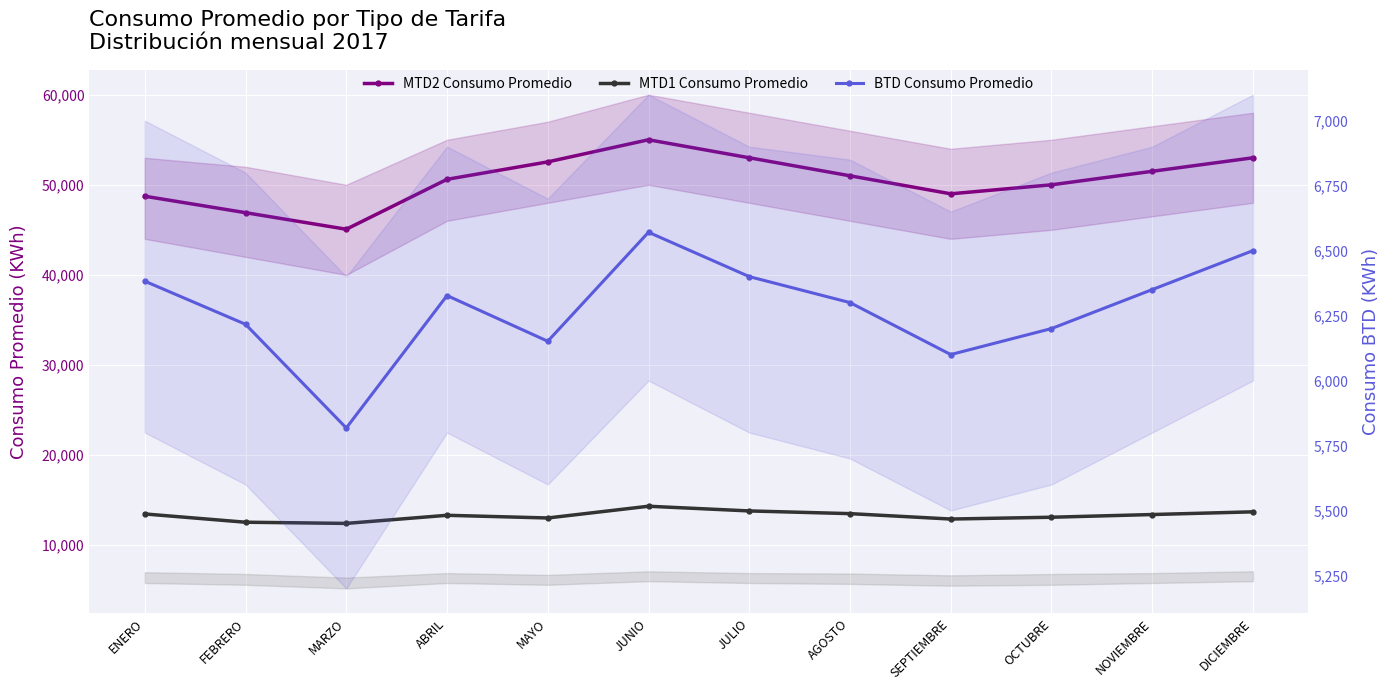

What is the lowest value of the MTD2 Consumo Promedio series?

45067.2